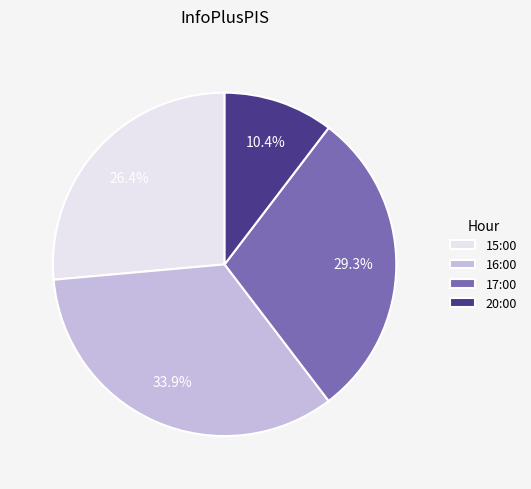

Is it true that 20:00 is 1% of the pie?

False